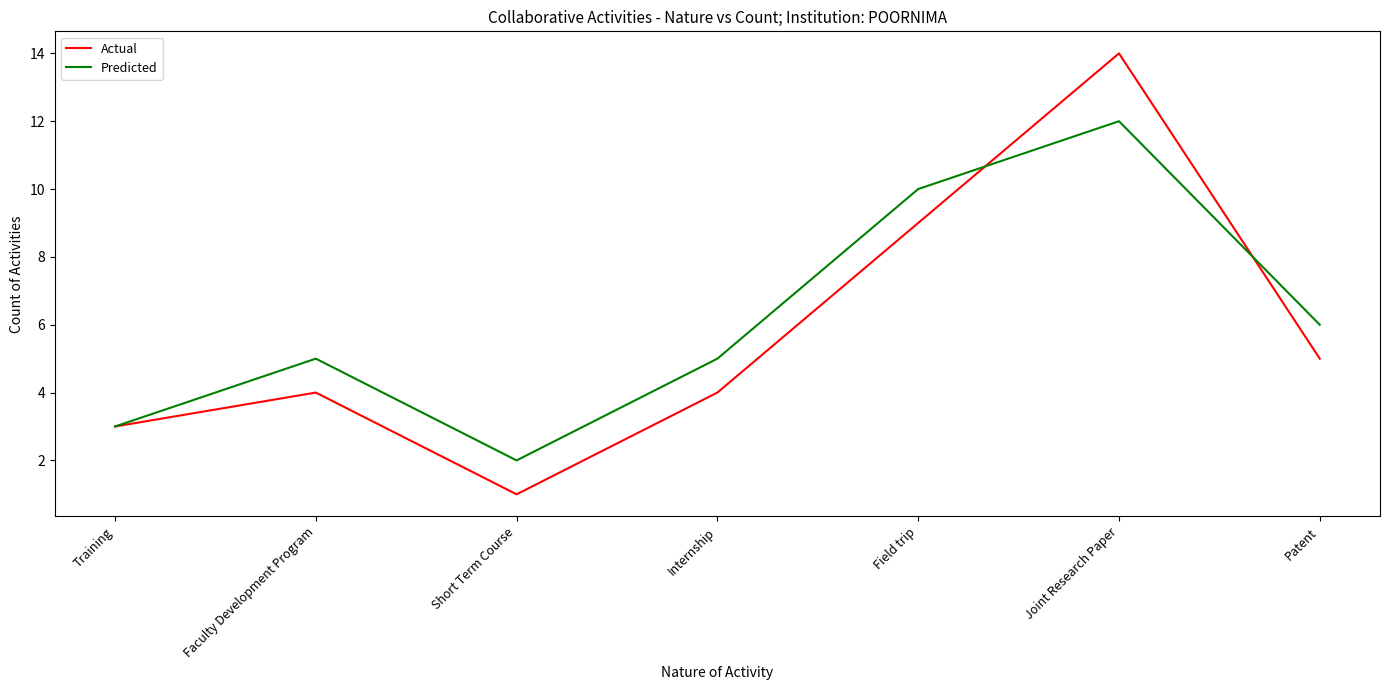

Rank the series at Faculty Development Program from lowest to highest value.

Actual, Predicted